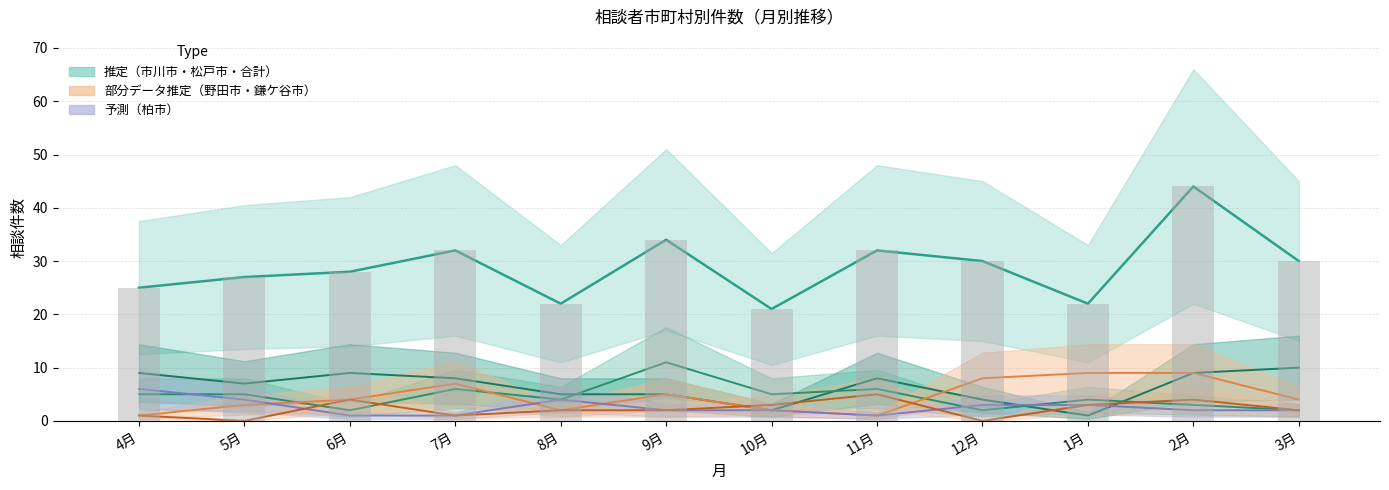

What is the label of the 1st bar from the right?

3月